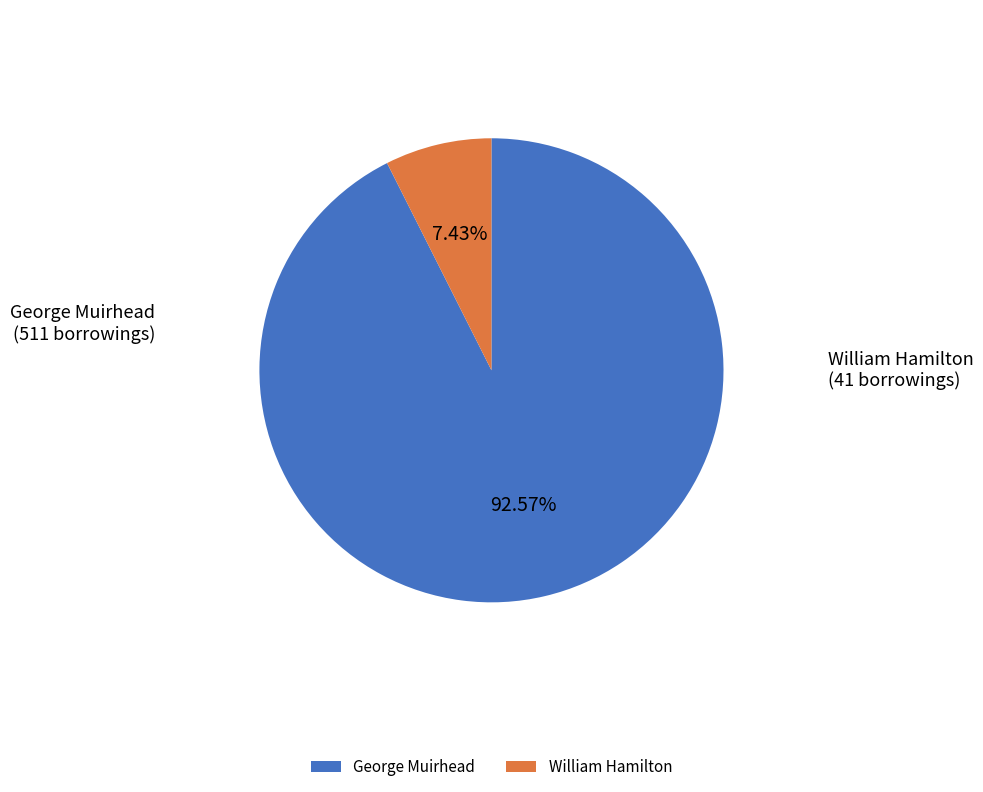

Rank the categories by value from lowest to highest.

William Hamilton, George Muirhead